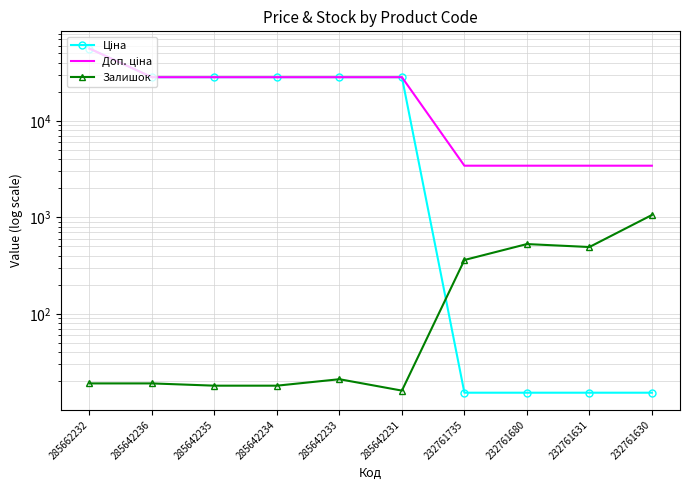

Is it true that Доп. ціна equals 13543.7 at 285662232?

False